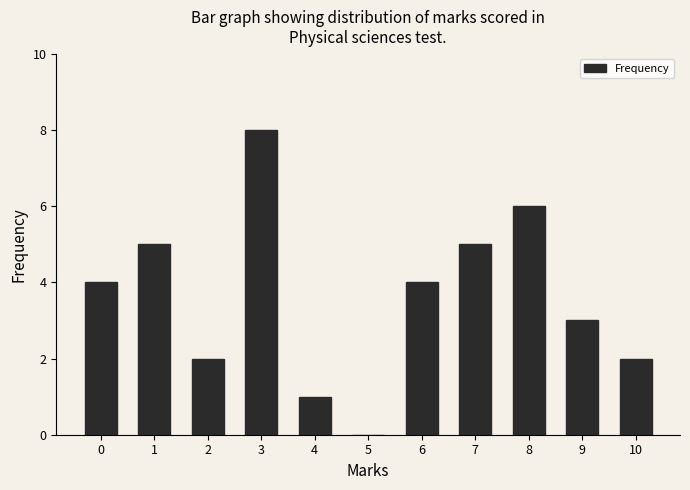

Reading left to right, list all the values displayed in this chart.

0=4	1=5	2=2	3=8	4=1	5=0	6=4	7=5	8=6	9=3	10=2